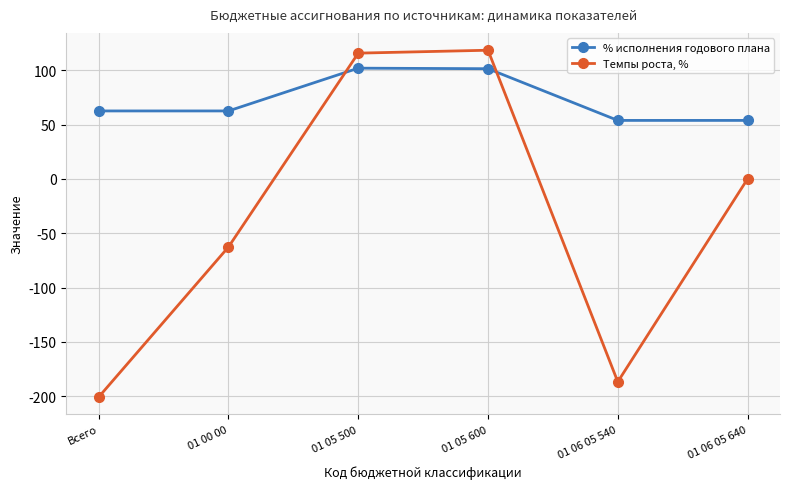

Rank the series at 01 06 05 640 from highest to lowest value.

% исполнения годового плана, Темпы роста, %